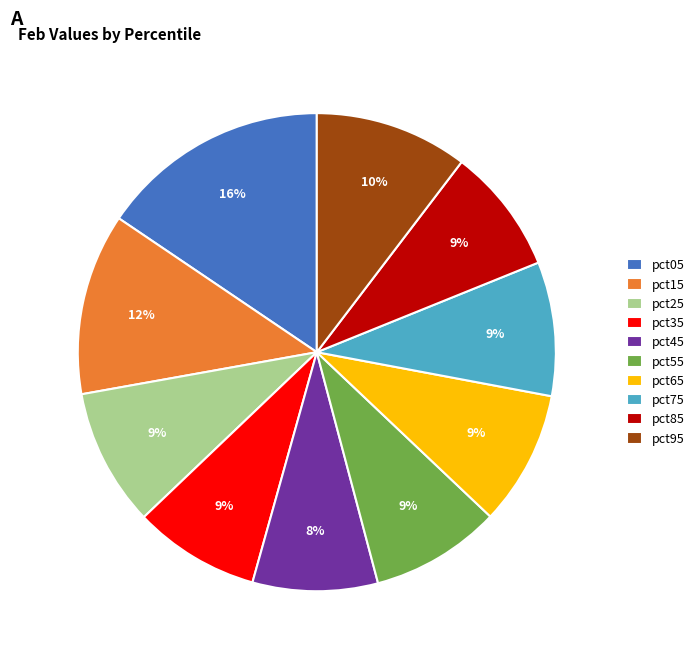

To the nearest percent, what portion does pct25 represent?

9%